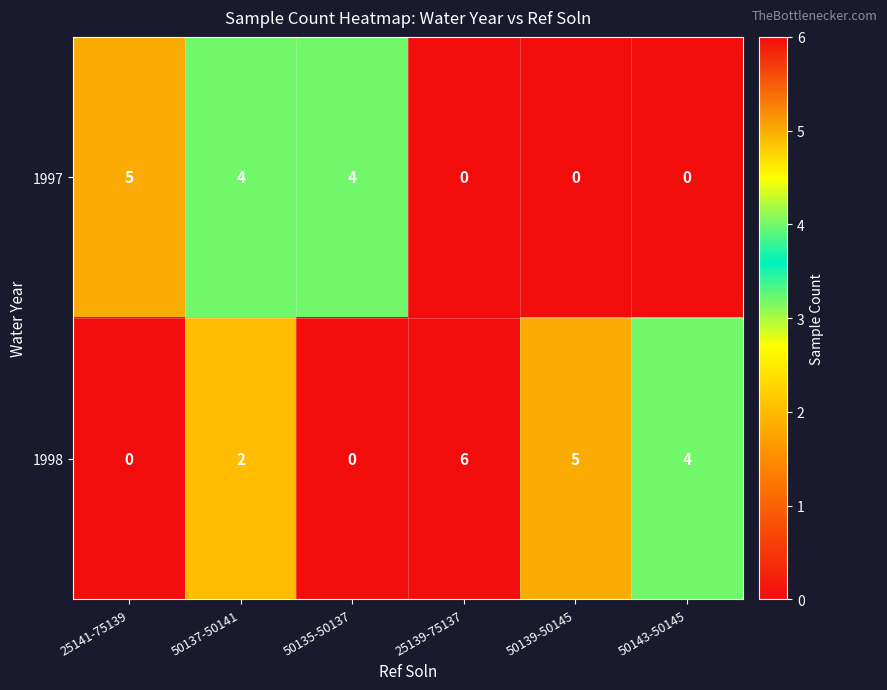

What is the maximum value shown in the chart?

6